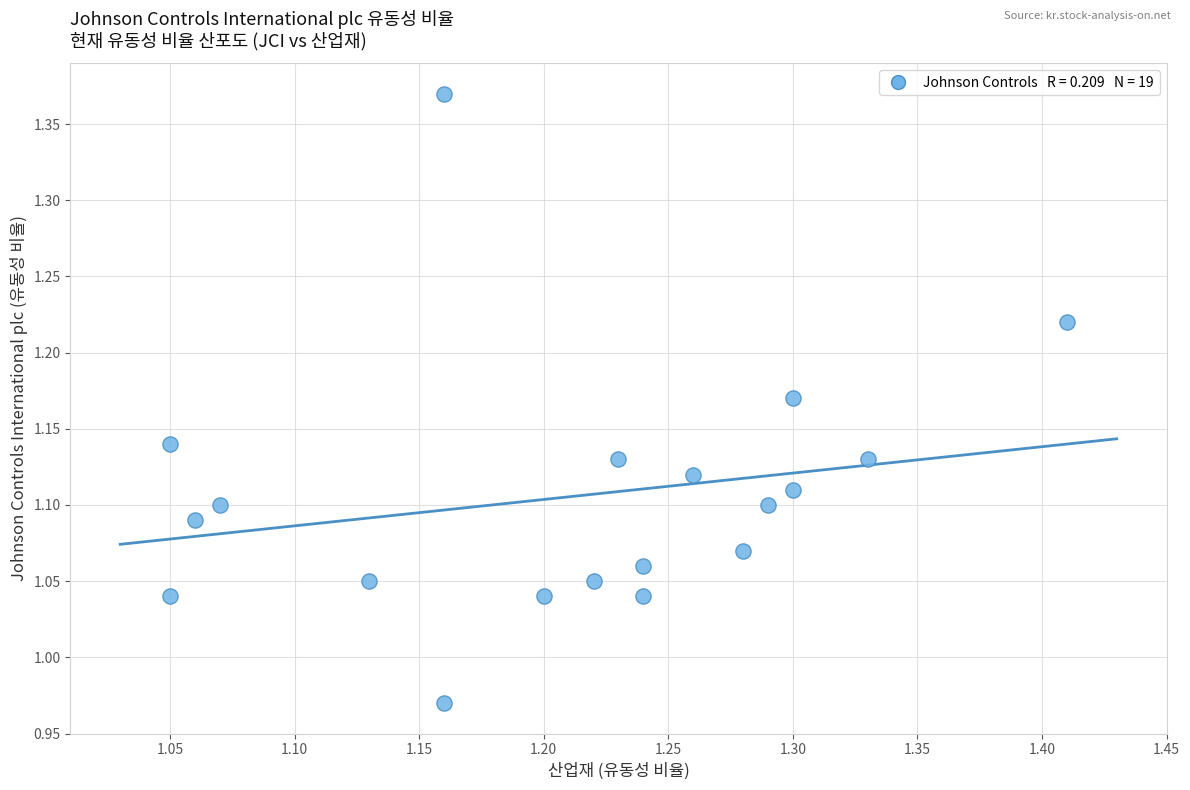

What is the range of Y values (max minus min)?

0.4